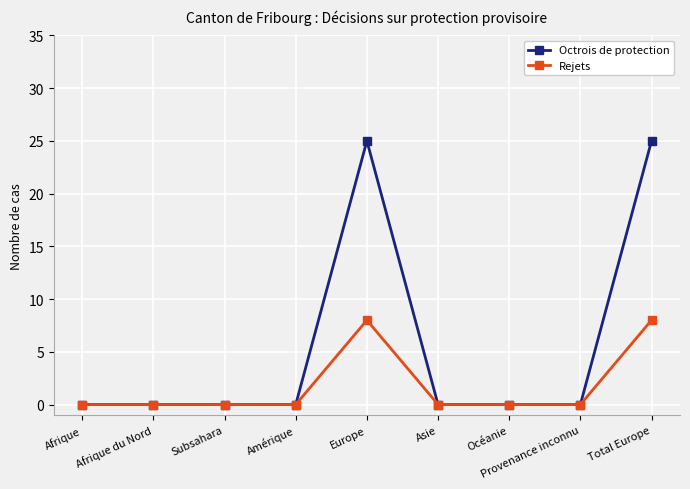

Reading left to right, transcribe all the data shown in this chart.

Octrois de protection: 0	0	0	0	25	0	0	0	25
Rejets: 0	0	0	0	8	0	0	0	8